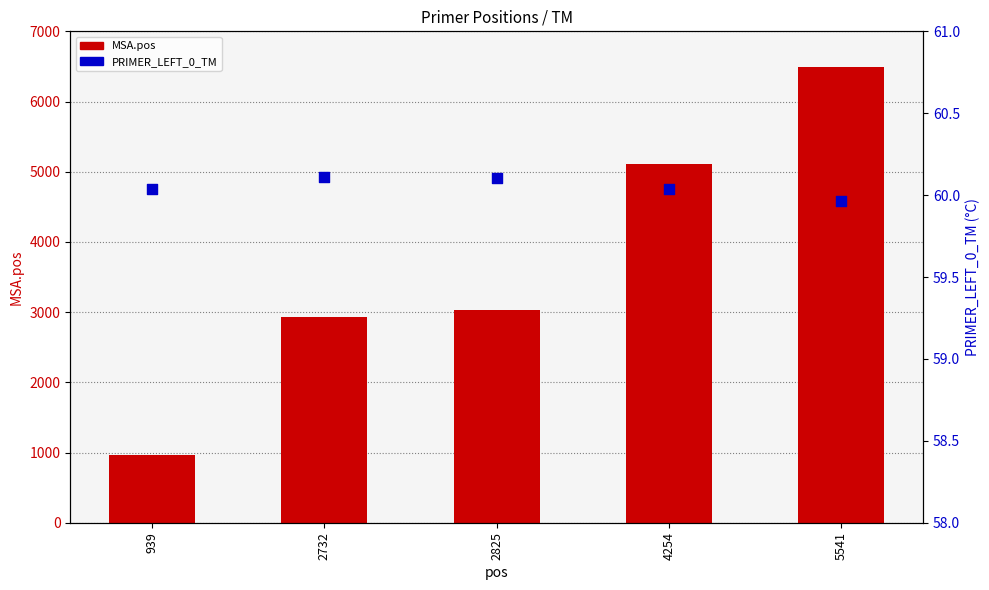

Which series has the largest total across all categories?

MSA.pos